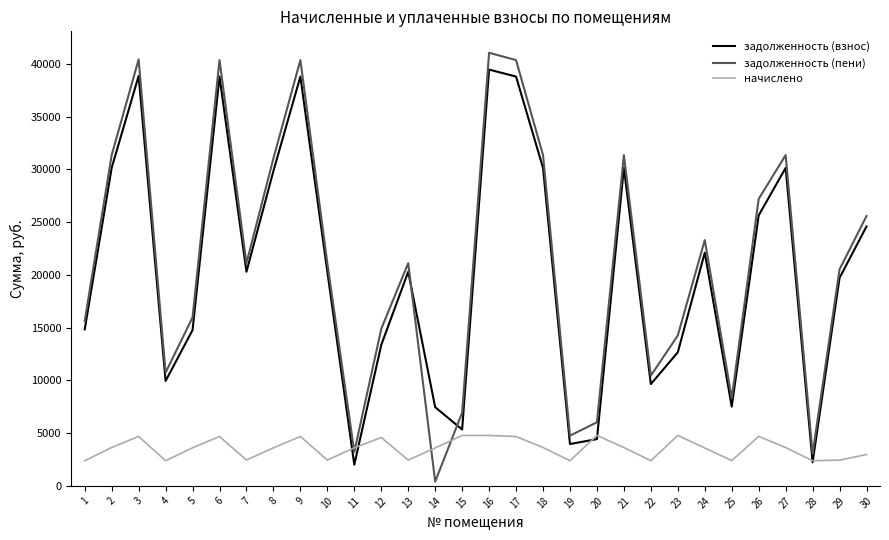

What is the spread (max minus min) of values at 4?

8354.2